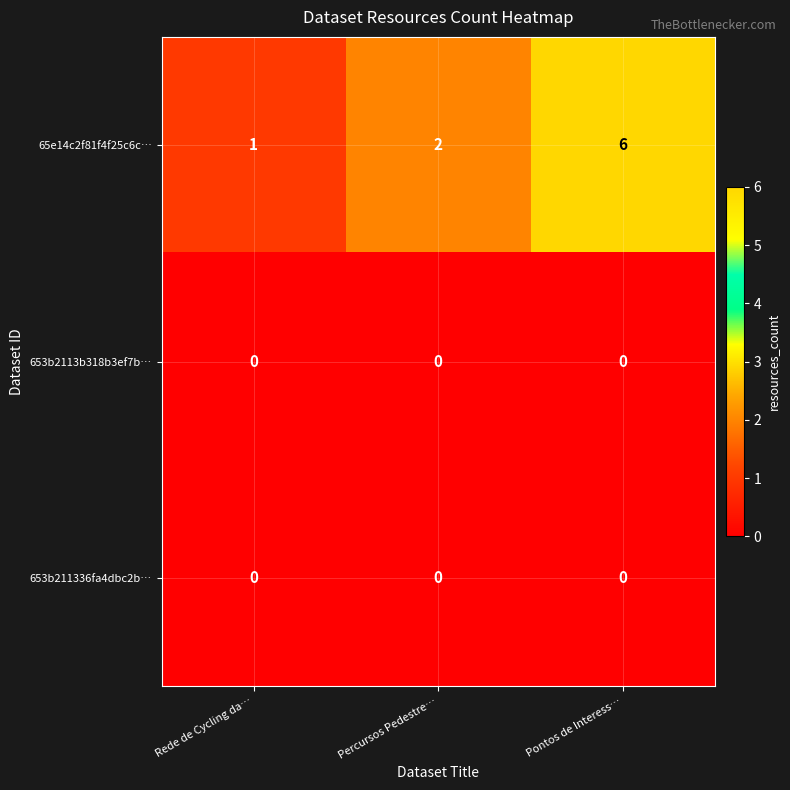

What is the sum of the 65e14c2f81f4f25c6c… values at Pontos de Interess… and Percursos Pedestre…?

8